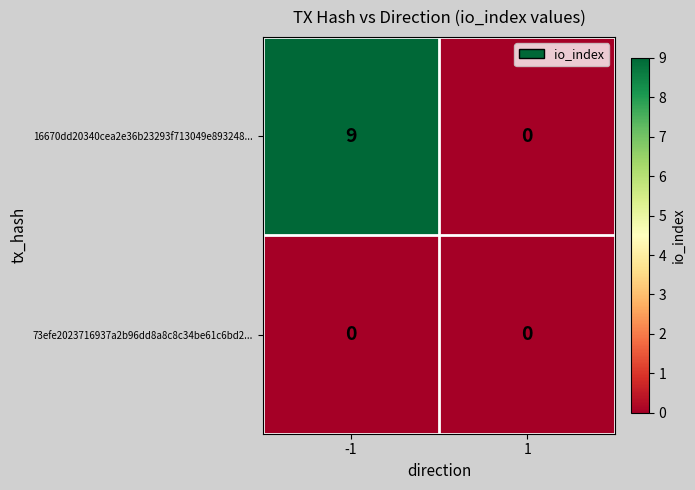

Reading left to right, what are all the values shown in this chart?

16670dd20340cea2e36b23293f713049e893248...: -1=9	1=0
73efe2023716937a2b96dd8a8c8c34be61c6bd2...: -1=0	1=0